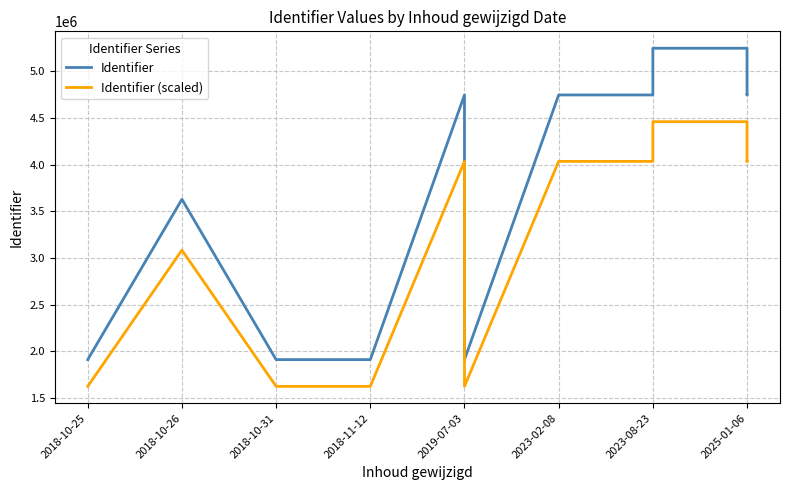

Reading right to left, what are all the values shown in this chart?

Identifier: 4747242.0	4747241.0	5247897.0	5247895.0	4747240.0	4747238.0	1911036.0	4747236.0	1910854.0	1910852.0	3628826.0	1910850.0	1910849.0
Identifier (scaled): 4035155.7	4035154.9	4460712.5	4460710.8	4035154.0	4035152.3	1624380.6	4035150.6	1624225.9	1624224.2	3084502.1	1624222.5	1624221.6